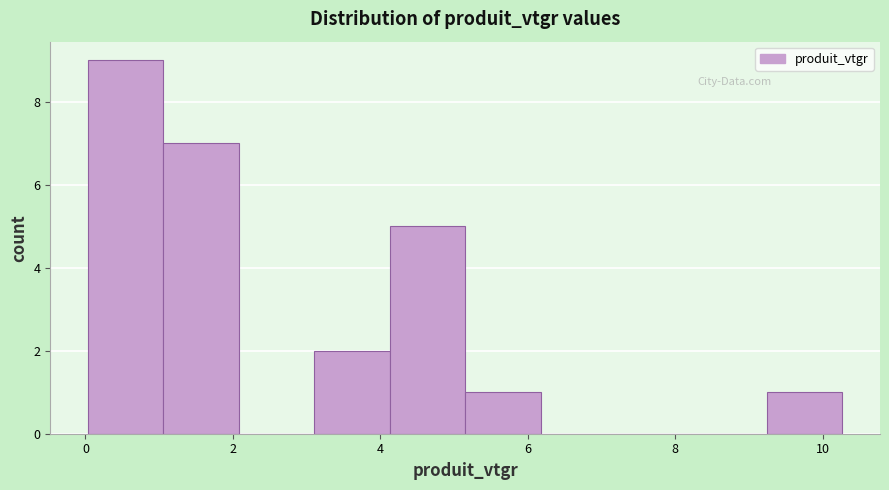

Reading left to right, list every bar in this chart as the range it spans on the x-axis followed by its height. Neither the bar edges nor the heights are printed on the chart, so give them approximately, as read against the axes.

0.0 to 1.0: 9
1.0 to 2.0: 7
2.0 to 3.2: 0
3.2 to 4.2: 2
4.2 to 5.2: 5
5.2 to 6.2: 1
6.2 to 7.2: 0
7.2 to 8.2: 0
8.2 to 9.2: 0
9.2 to 10.2: 1